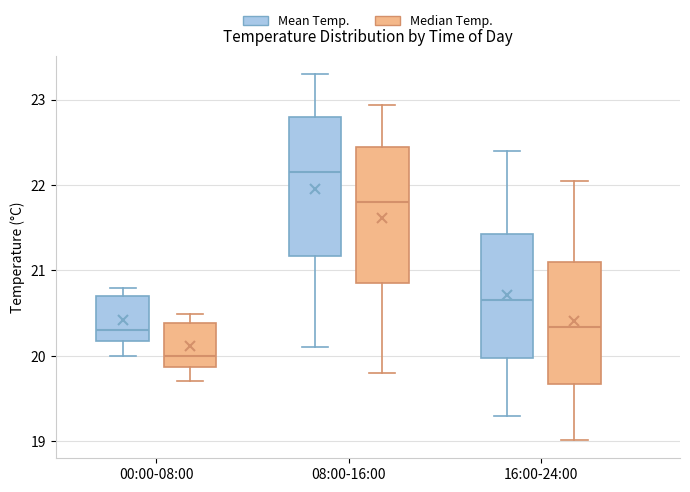

Which box's median line is the lowest?

00:00-08:00 (Median Temp.)